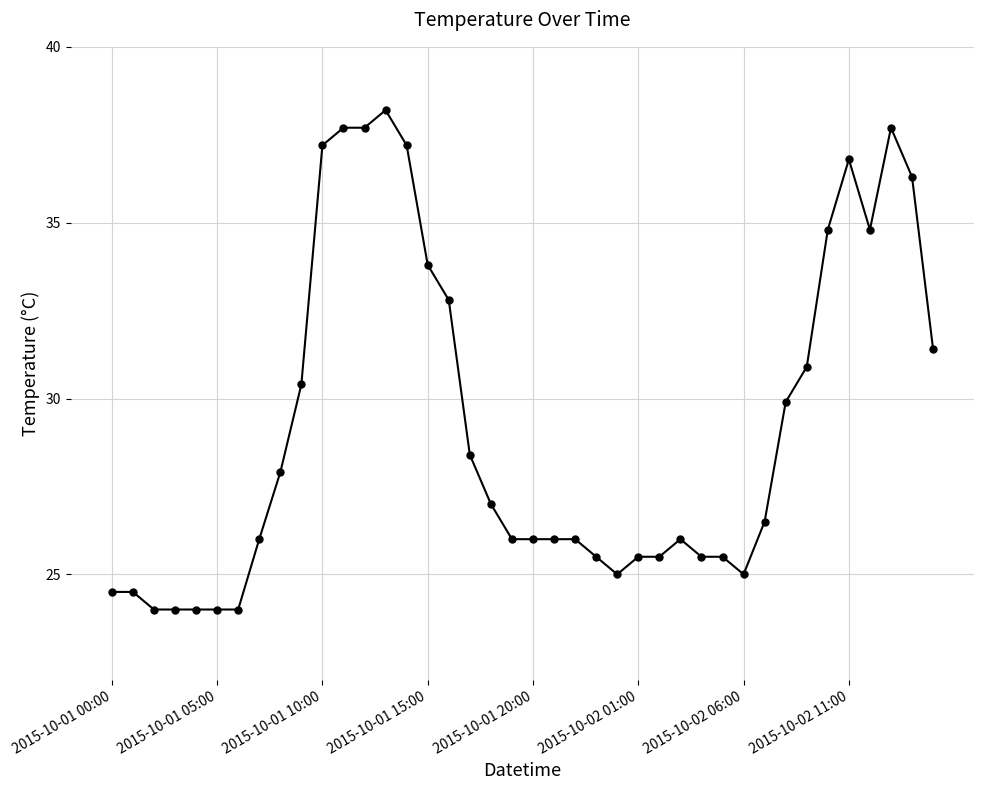

What is the value of the 2nd point from the left?

24.5